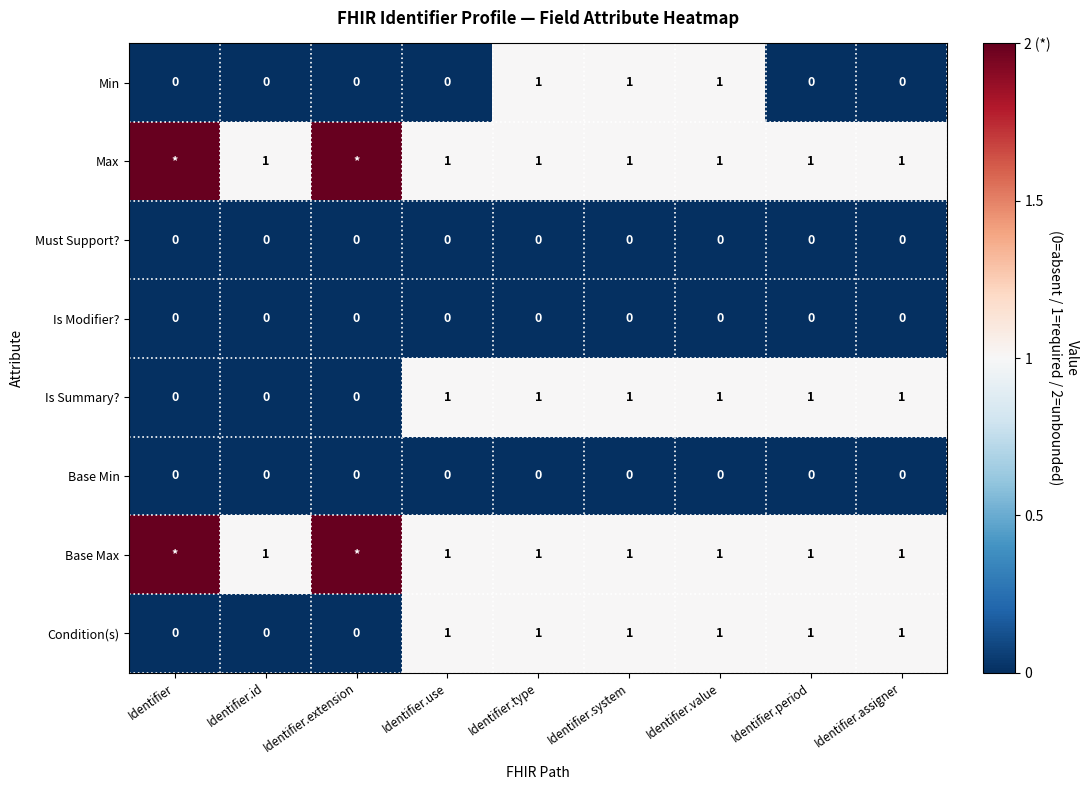

Between Identifier.use and Identifier.type, which series saw the biggest shift?

Min